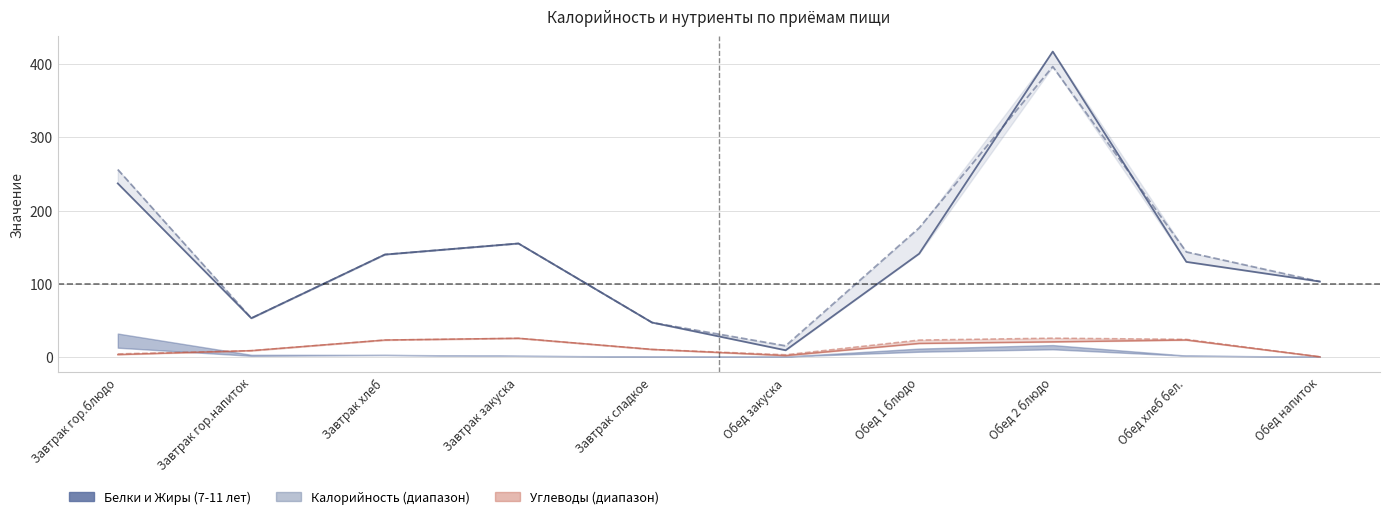

What is the difference between the Жиры 7-11 лет values at Завтрак закуска and Завтрак гор.напиток?

16.9